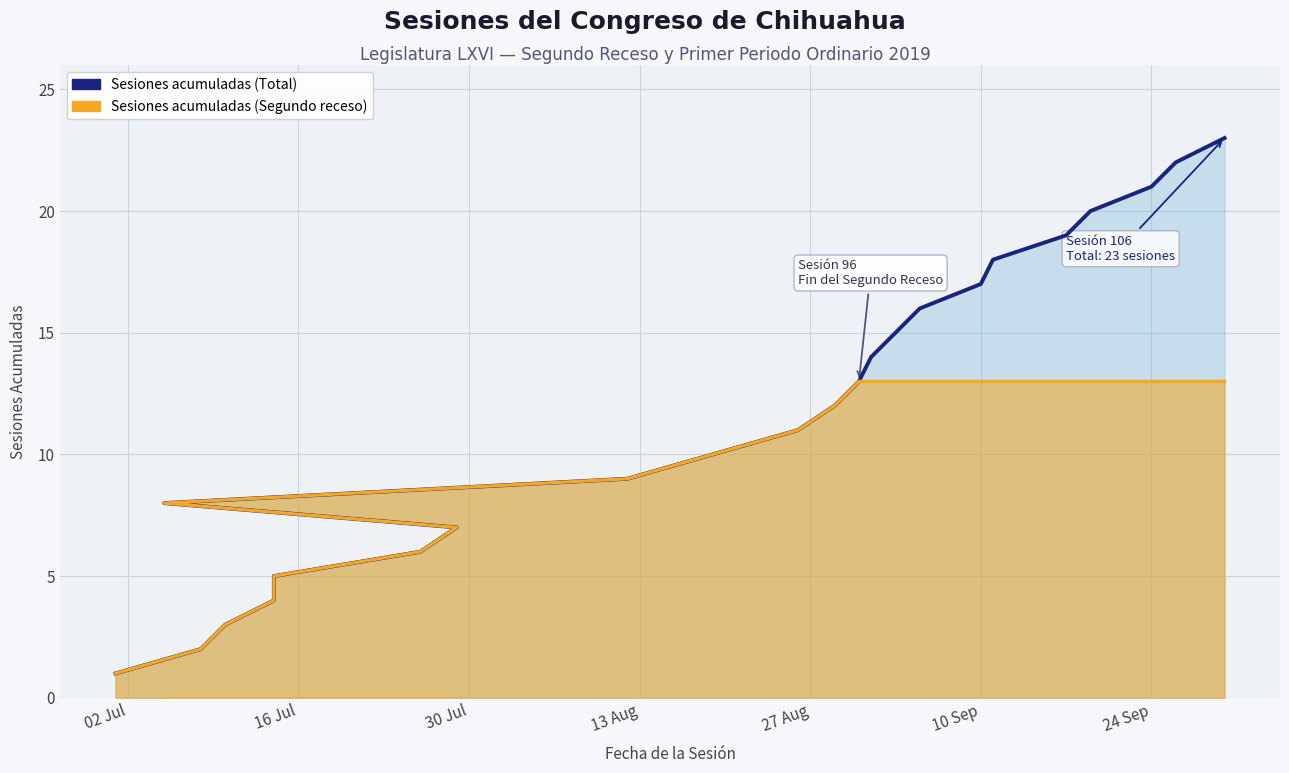

Rank the series by their maximum value, from lowest to highest.

Sesiones acumuladas (Segundo receso), Sesiones acumuladas (Total)